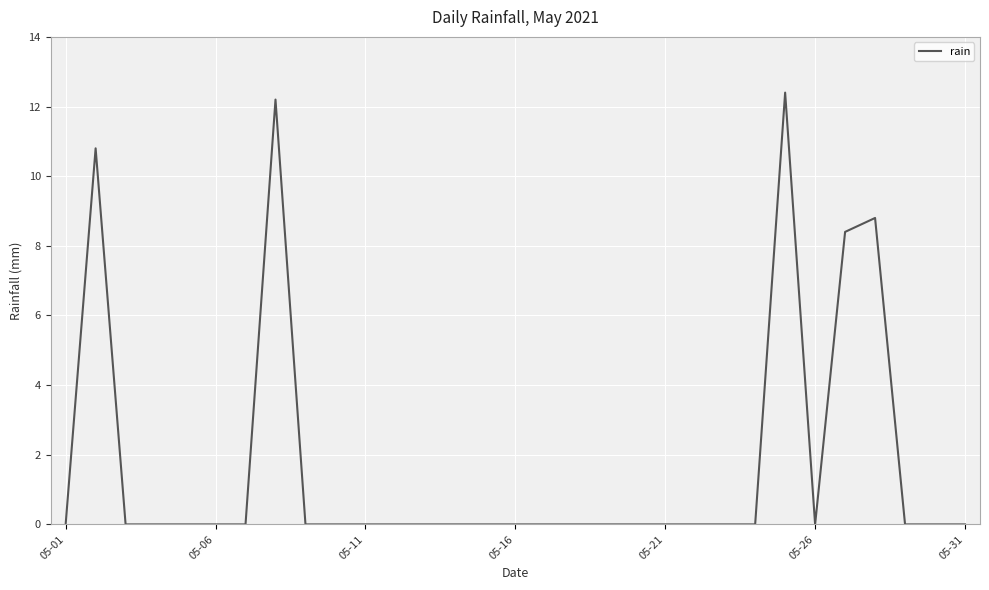

What is the difference between the maximum and minimum values?

12.4